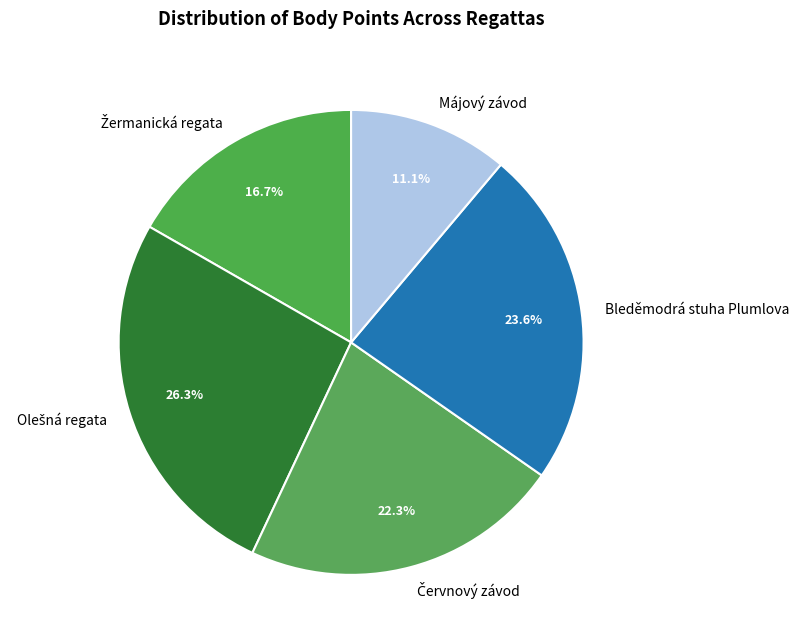

How much of the chart is everything except Bleděmodrá stuha Plumlova?

76.4%